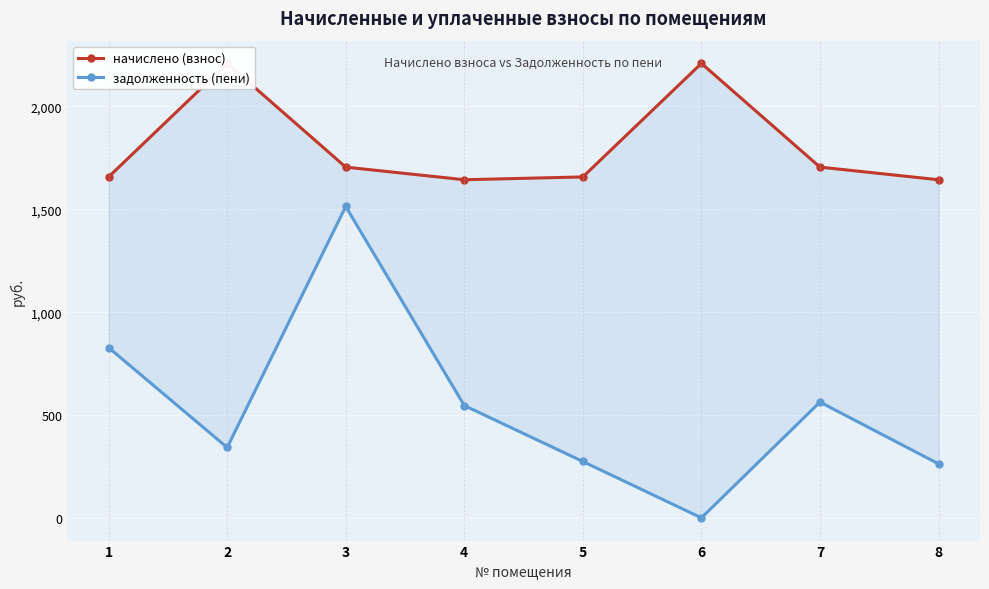

Count the number of categories in the chart.

8